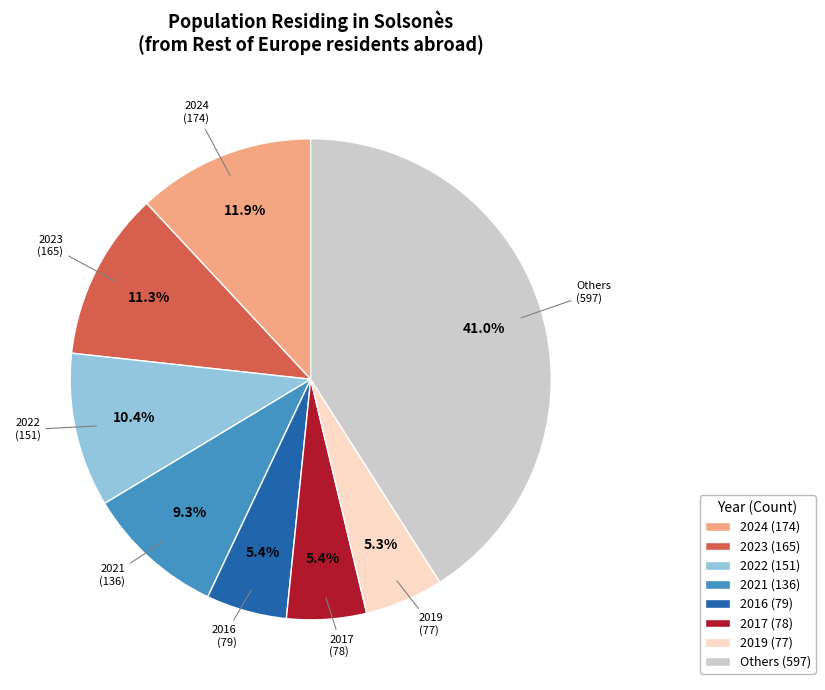

Approximately how many times larger is the value at 2021 (136) compared to 2022 (151)?

0.9